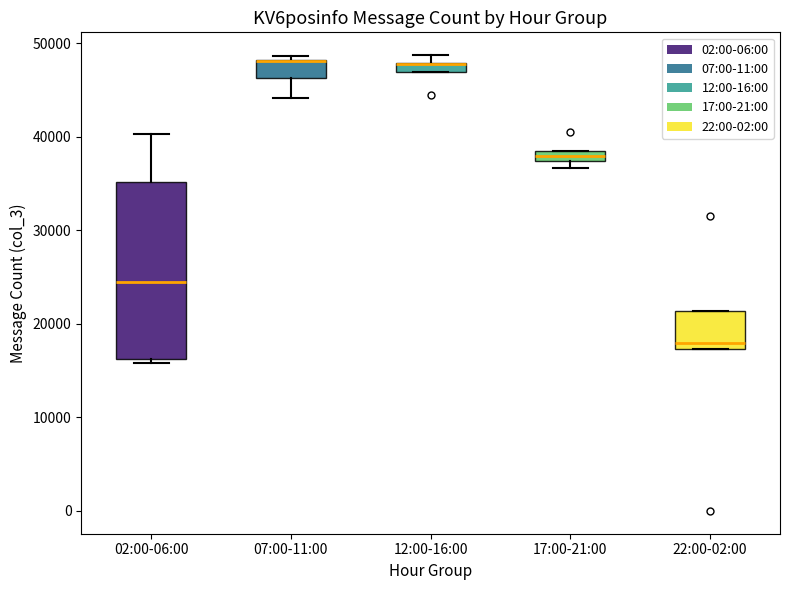

Which box is the tallest, from its lower edge to its upper edge?

02:00-06:00